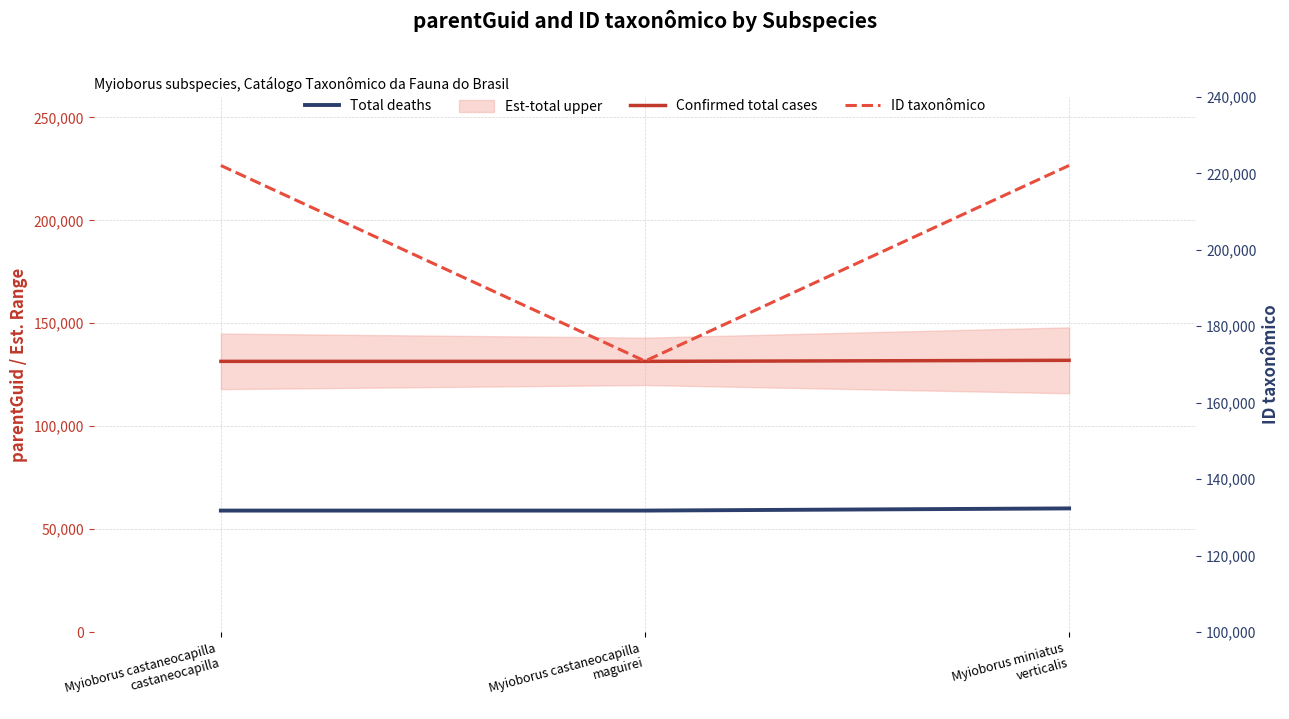

Reading right to left, transcribe all the data shown in this chart.

Confirmed total cases: Myioborus miniatus
verticalis=132000	Myioborus castaneocapilla
maguirei=131500	Myioborus castaneocapilla
castaneocapilla=131500
ID taxonômico: Myioborus miniatus
verticalis=226676	Myioborus castaneocapilla
maguirei=131634	Myioborus castaneocapilla
castaneocapilla=226647
Total deaths: Myioborus miniatus
verticalis=132337	Myioborus castaneocapilla
maguirei=131768	Myioborus castaneocapilla
castaneocapilla=131768